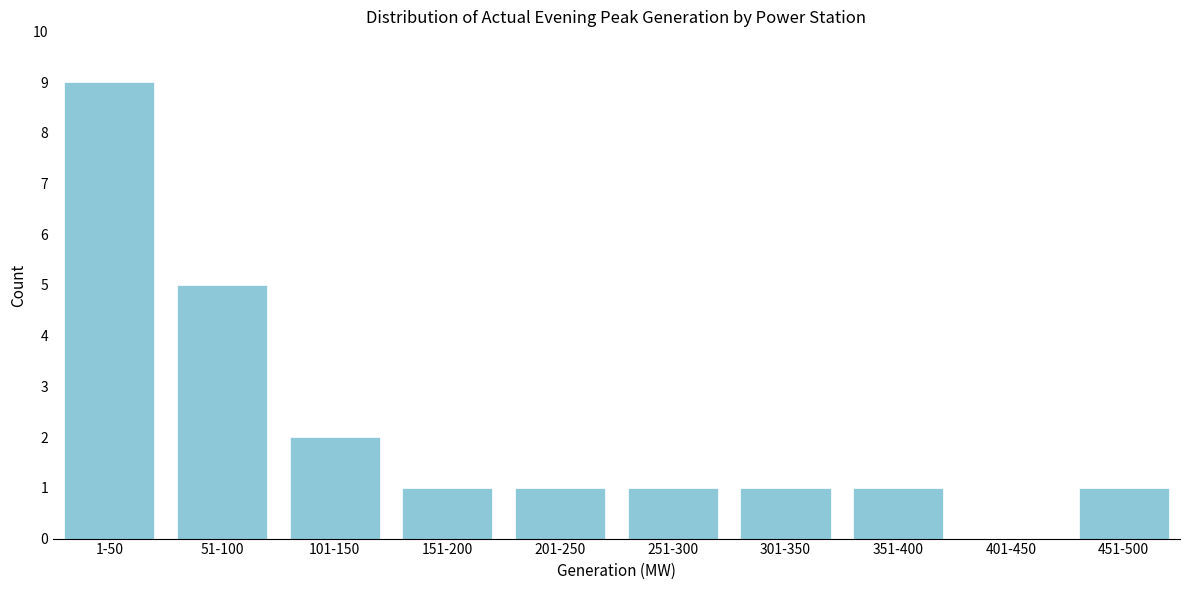

Reading left to right, list all the values displayed in this chart.

1-50=9	51-100=5	101-150=2	151-200=1	201-250=1	251-300=1	301-350=1	351-400=1	401-450=0	451-500=1